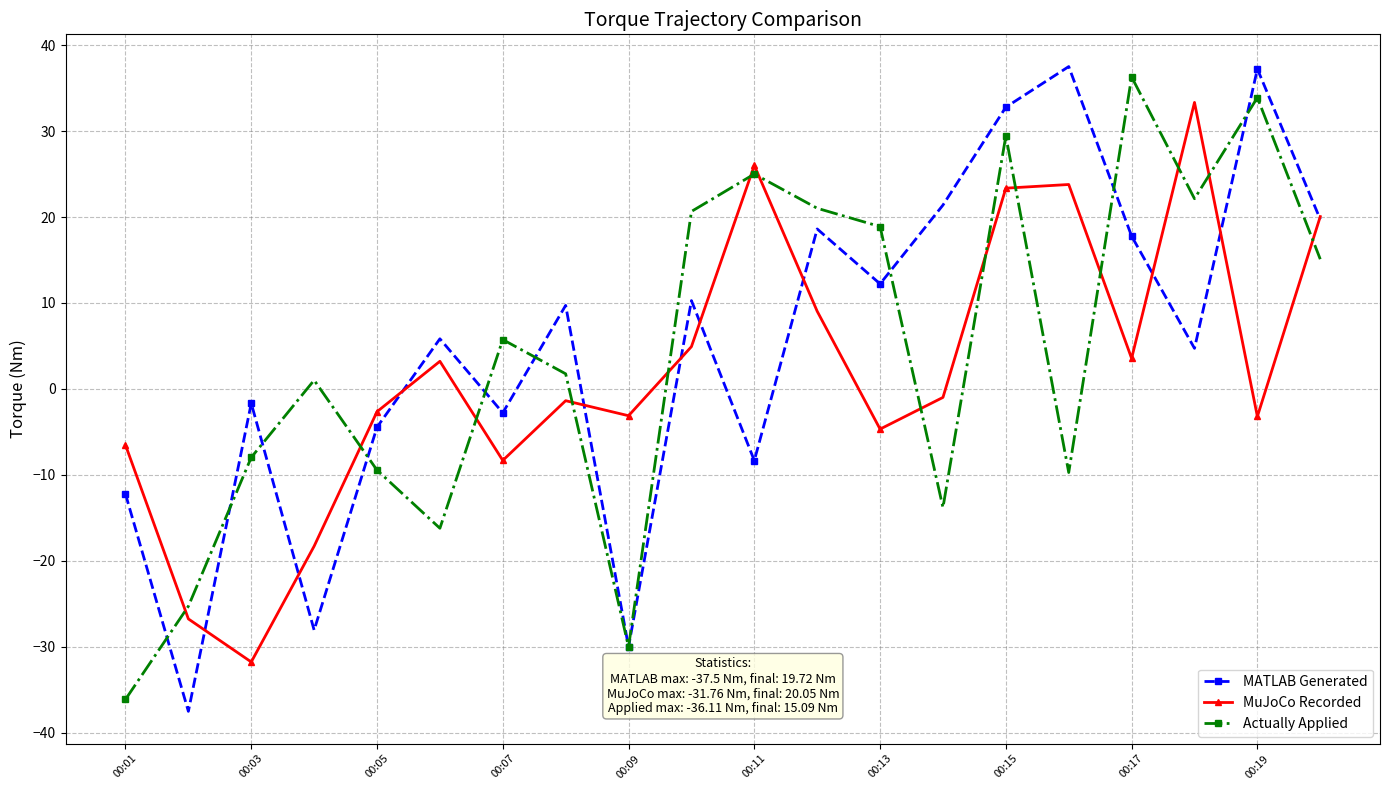

What is the smallest value displayed?

-37.5